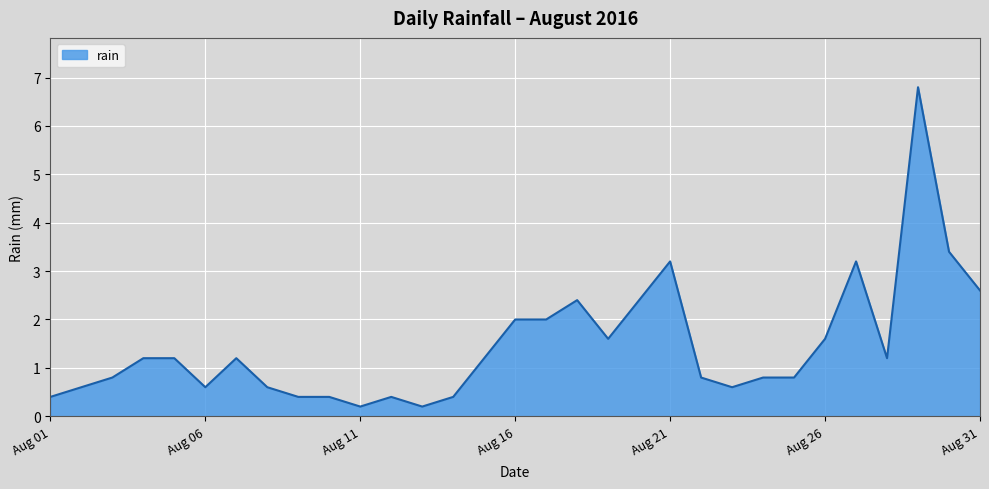

What is the difference between the maximum and minimum values?

6.6